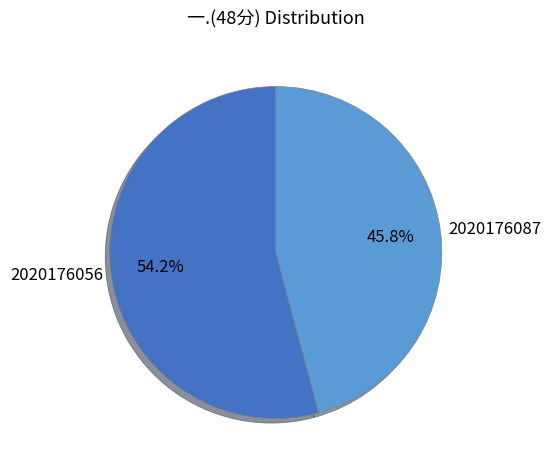

True or false: 2020176087 accounts for 46% of the total.

True